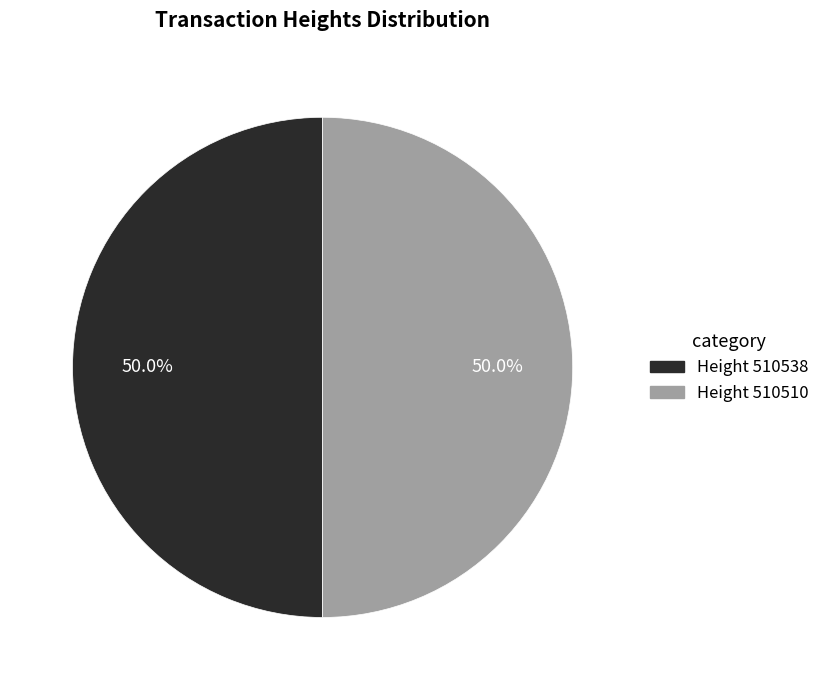

Count the number of slices in the pie.

2